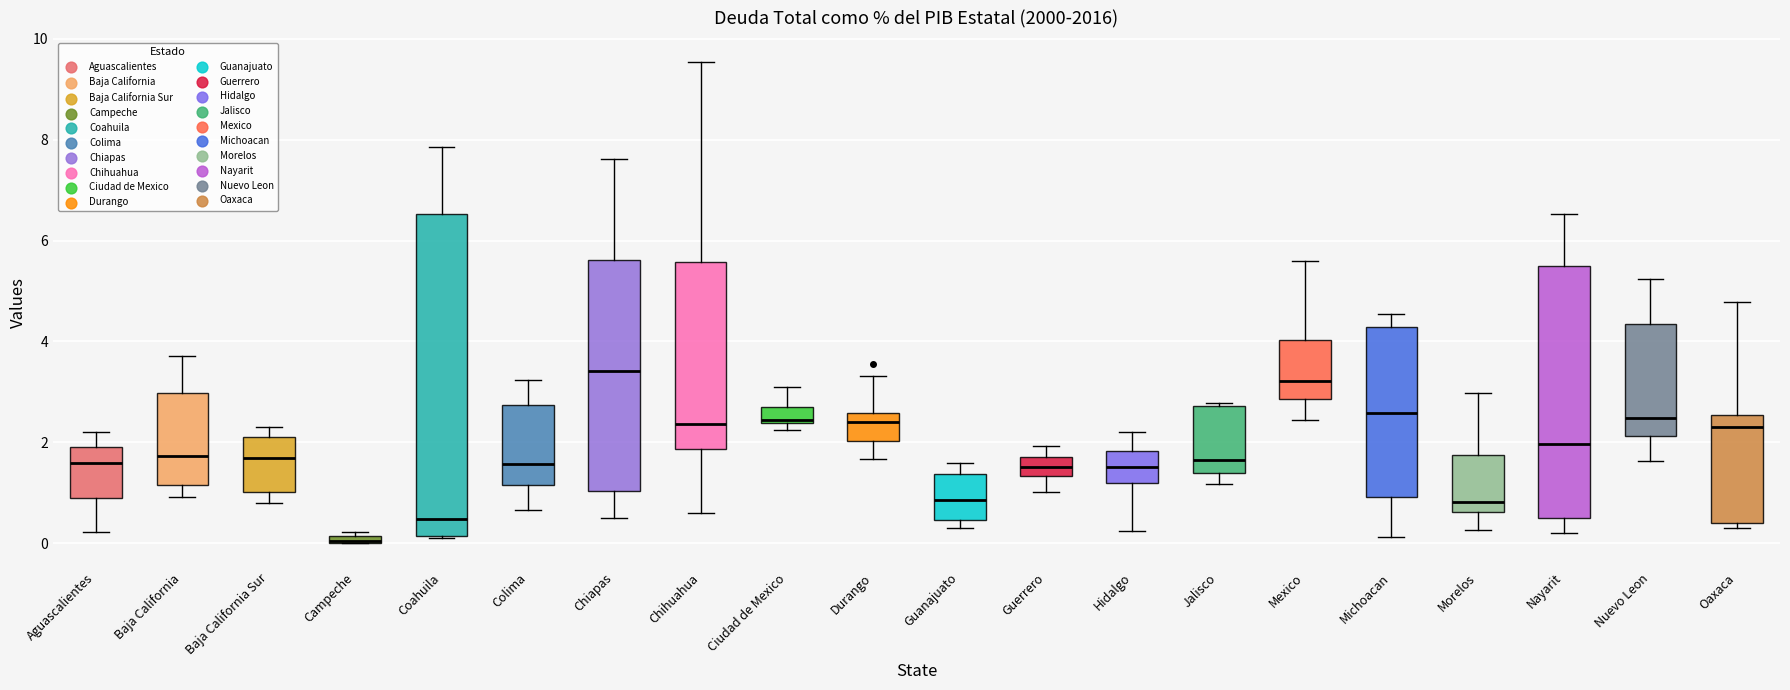

Comparing the boxes themselves (not the whiskers), which one is the tallest?

Coahuila